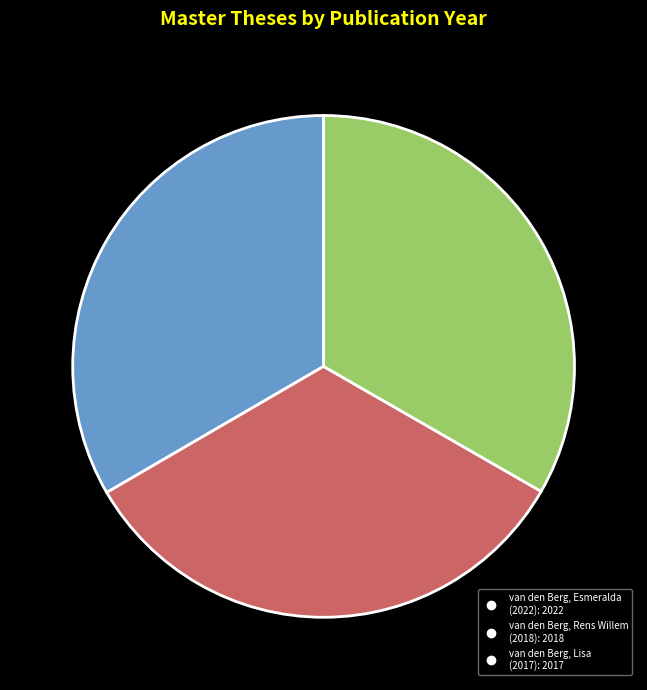

Does any single category account for the majority?

No